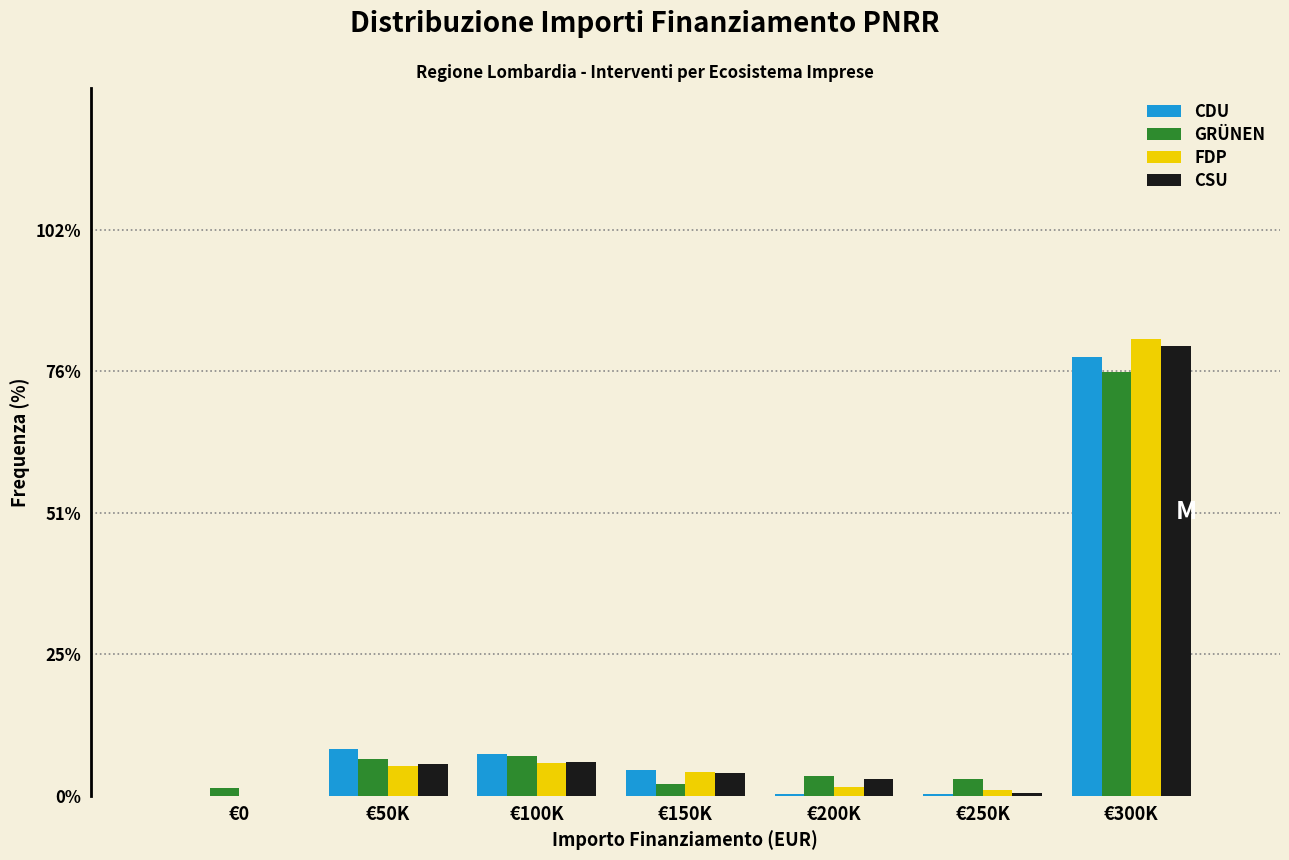

The FDP series shows 119.0 at €300K. True or false?

False